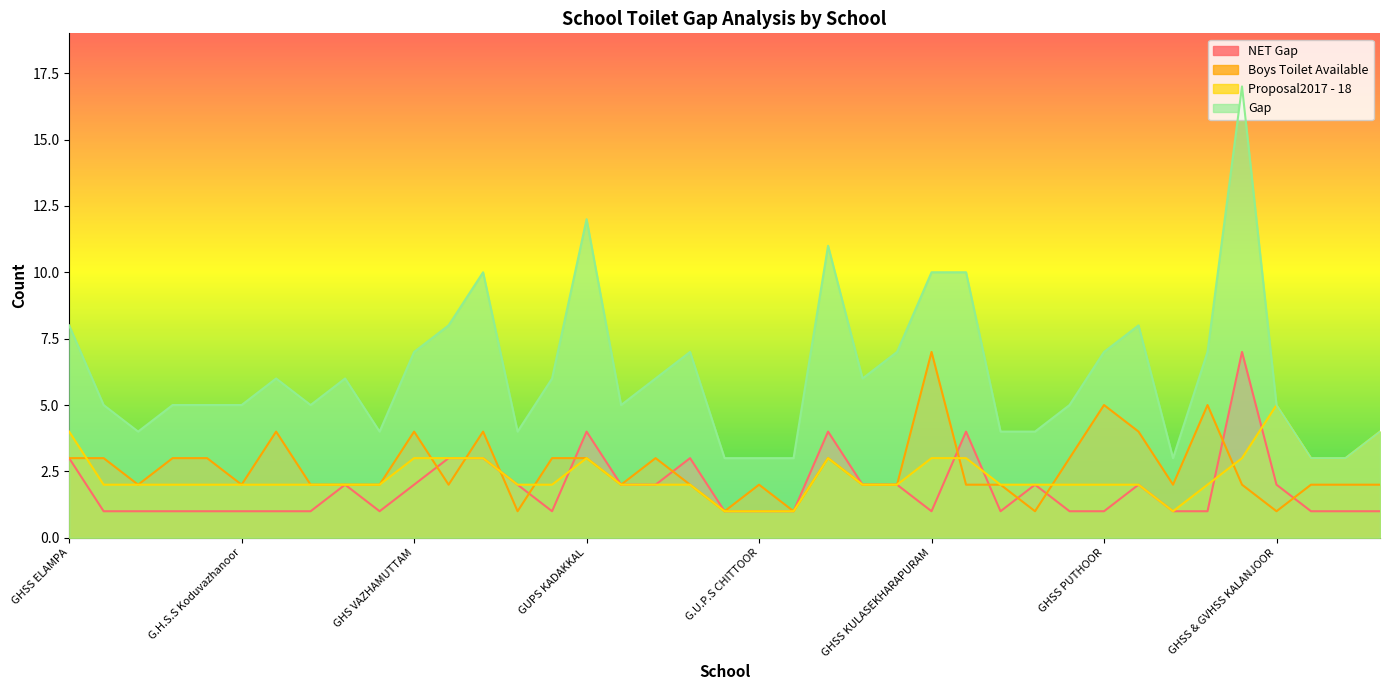

What is the label of the 3rd point from the right?

GLPGS KONNI